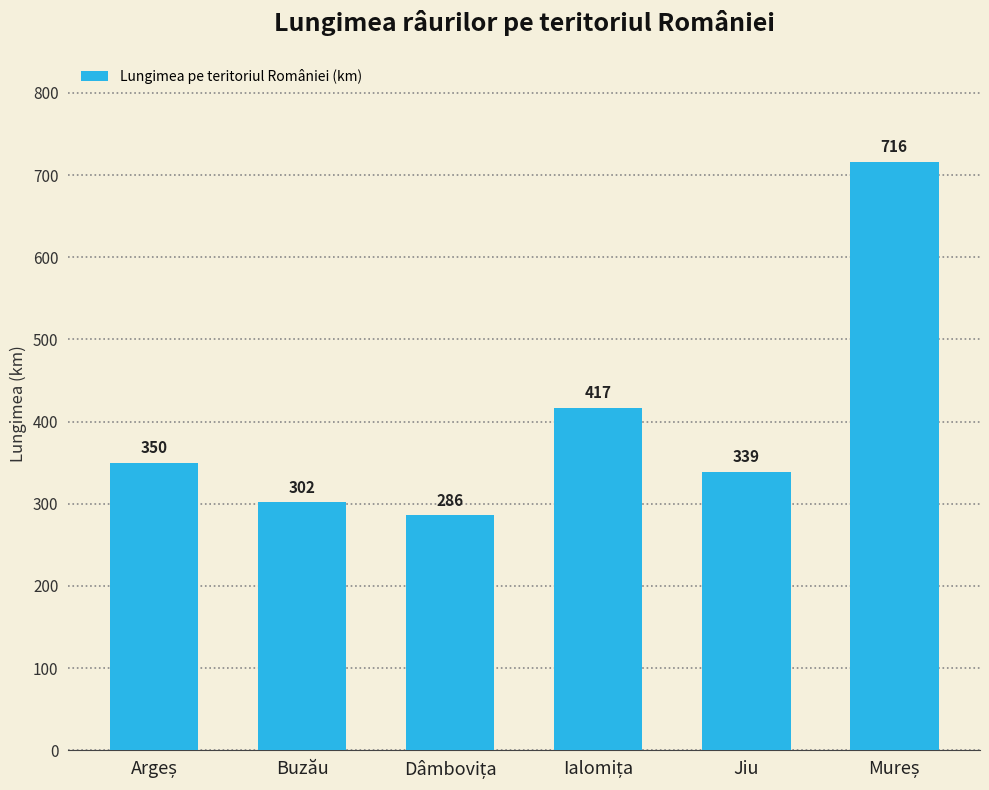

What is the approximate value at Buzău?

302